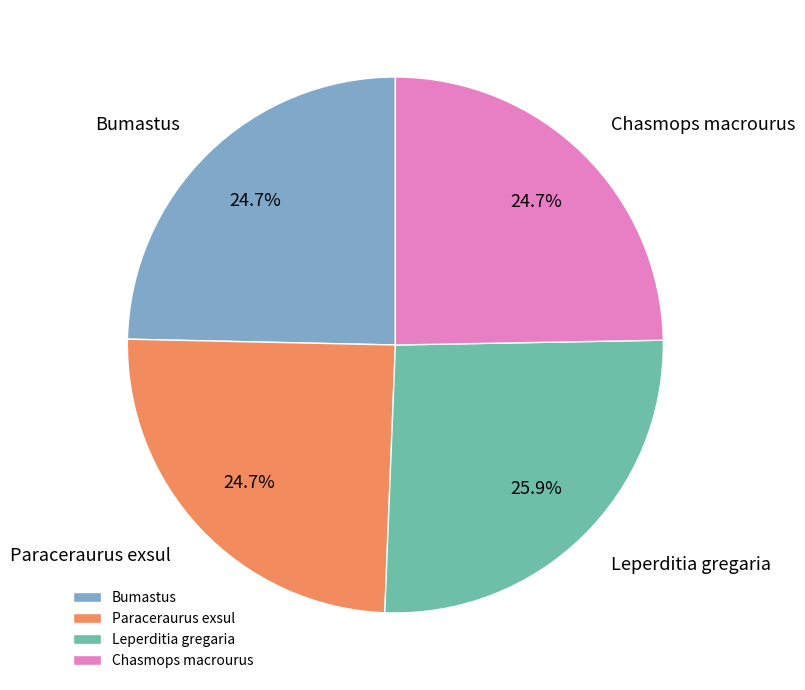

To the nearest percent, what percentage of the pie is Paraceraurus exsul?

25%